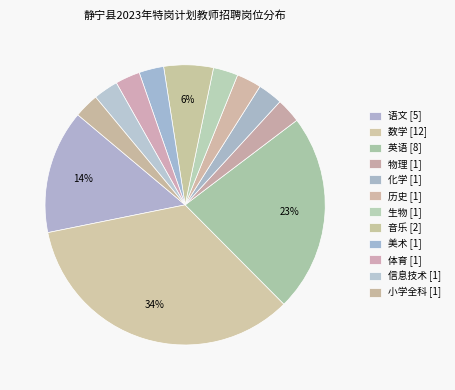

Is it true that 美术 is 3% of the pie?

True